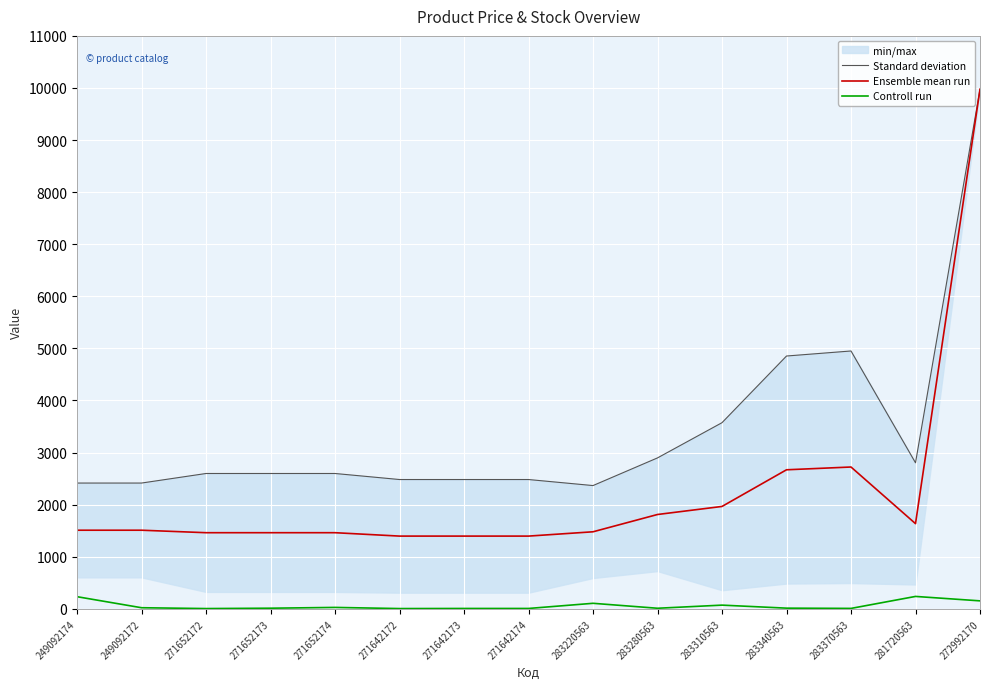

What is the difference between the Controll run values at 283340563 and 271652172?

8.0